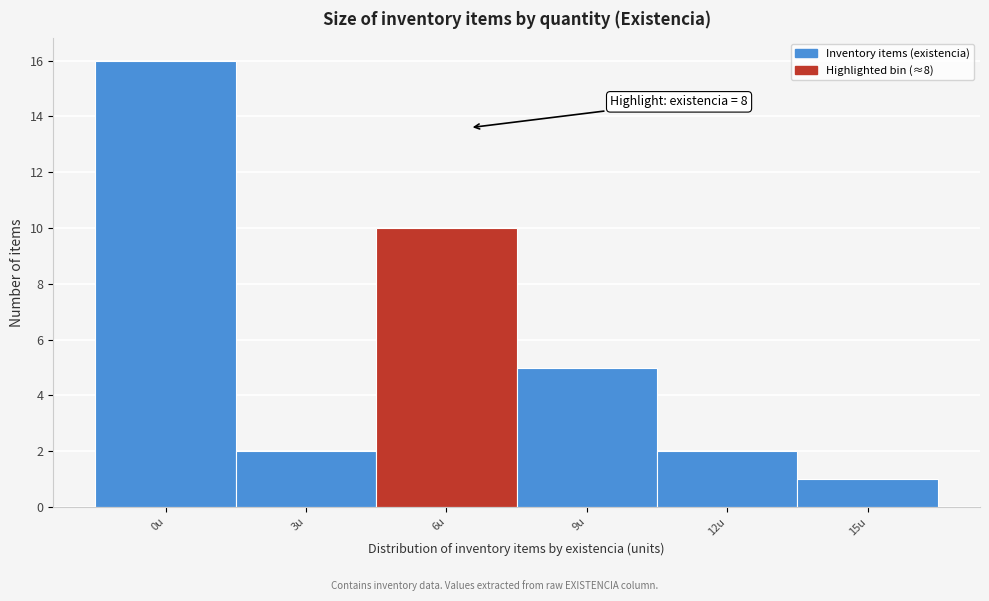

Reading left to right, extract all data points from this chart.

16	2	10	5	2	1